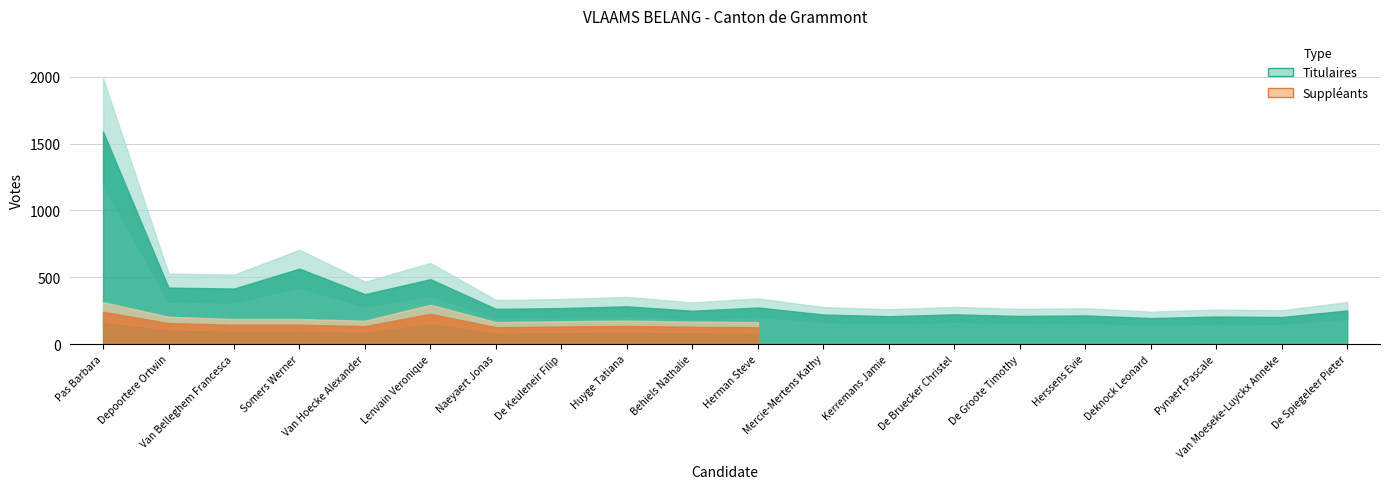

At which label does Titulaires reach its peak?

Pas Barbara